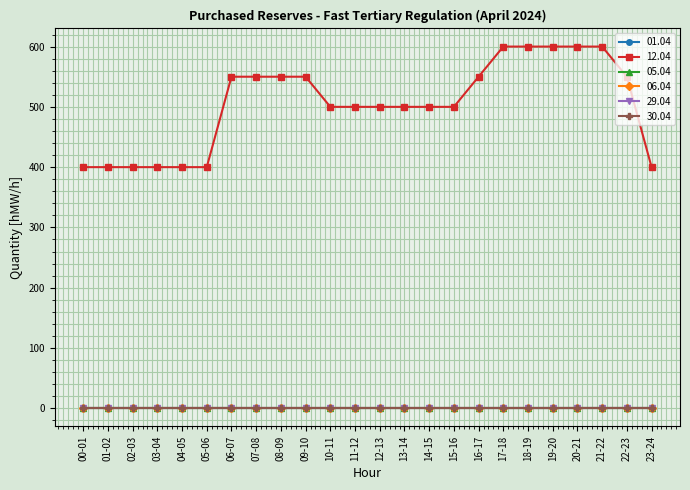

The value of 29.04 at 14-15 is 0. True or false?

True